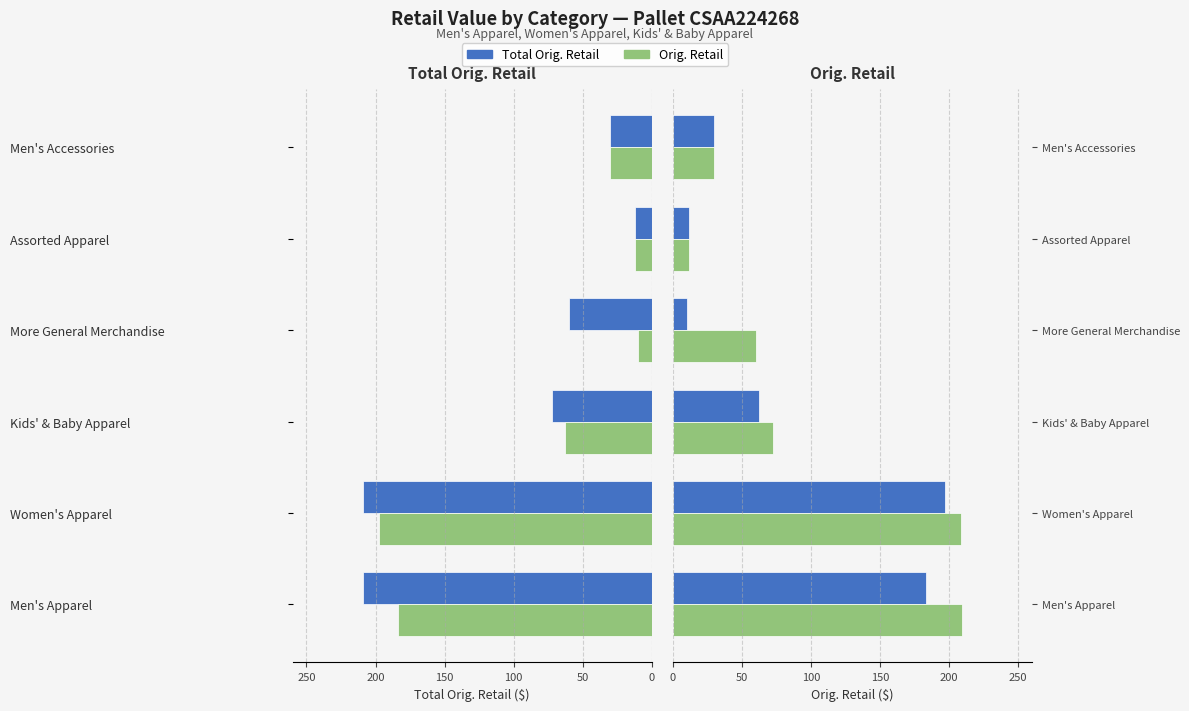

Reading right to left, transcribe all the data shown in this chart.

Total Orig. Retail: 30.0	12.0	10.0	62.5	197.4	183.4
Orig. Retail: 30.0	12.0	59.9	72.4	208.9	209.4